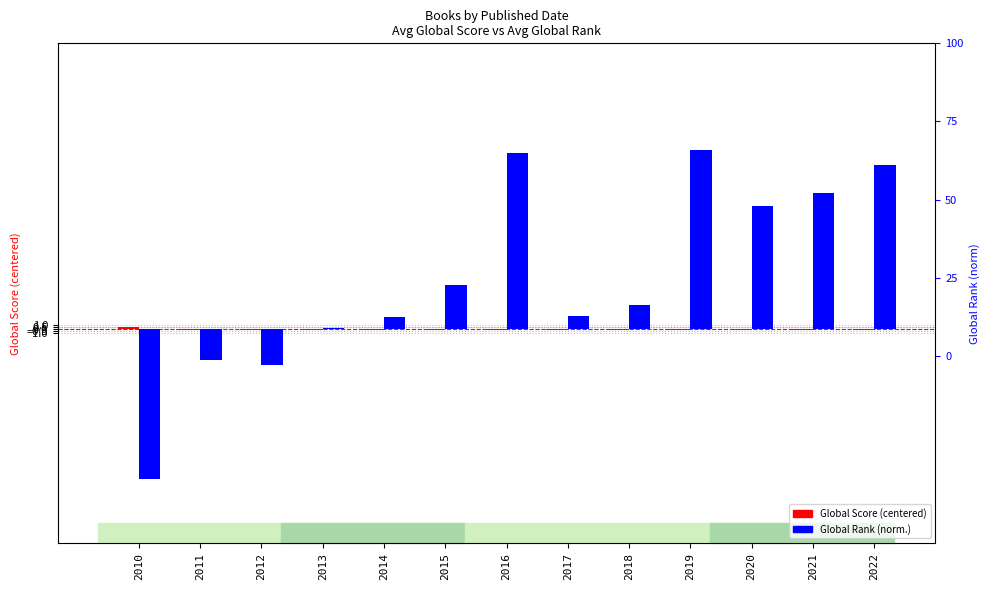

What is the maximum value shown in the chart?

50.0